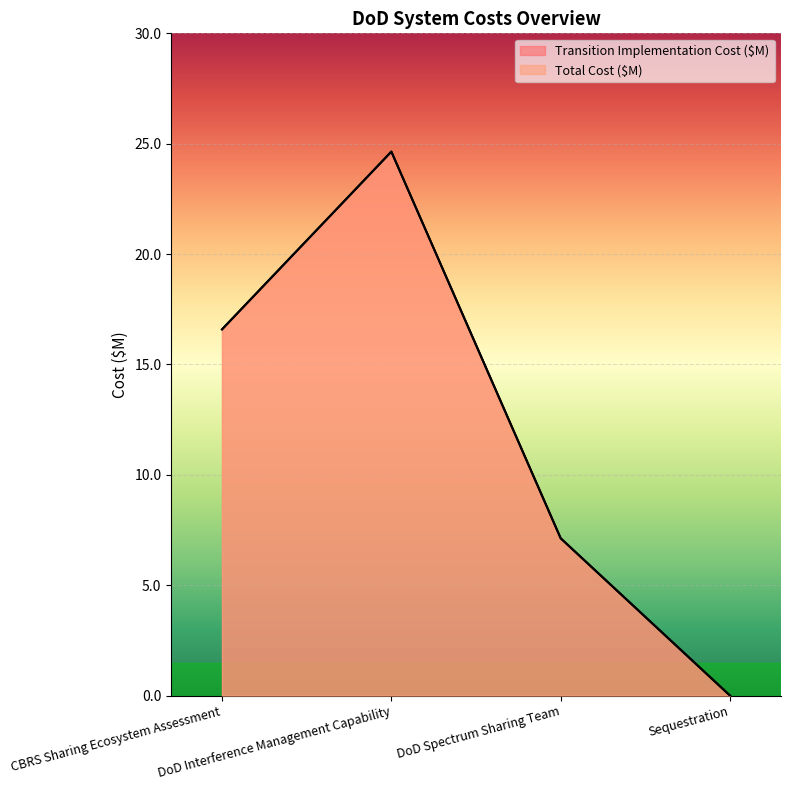

True or false: Transition Implementation Cost ($M) and Total Cost ($M) cross at least once.

False